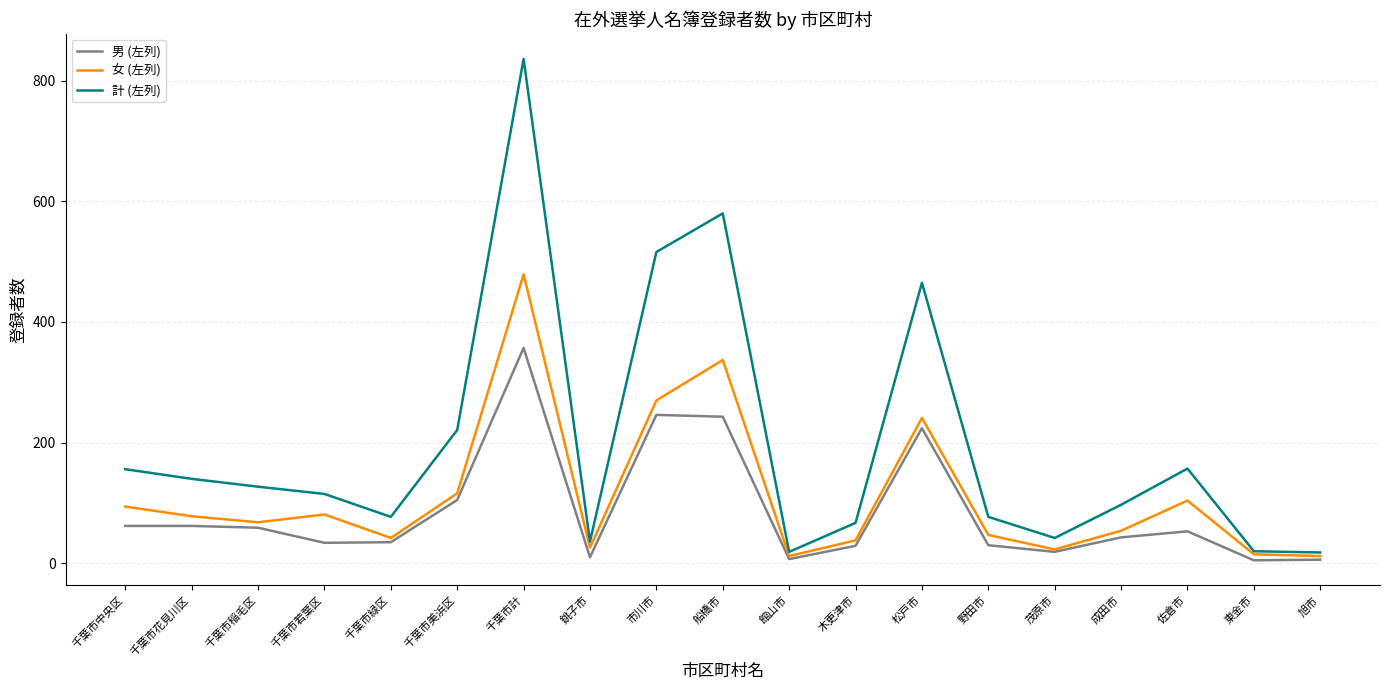

True or false: 計 (左列) has a value of 465 at 松戸市.

True